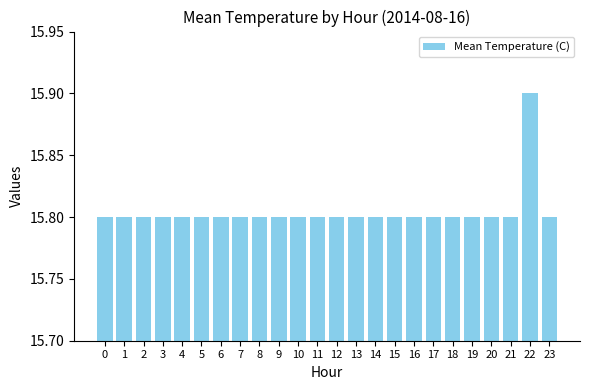

The value at 9 is 15.8. True or false?

True